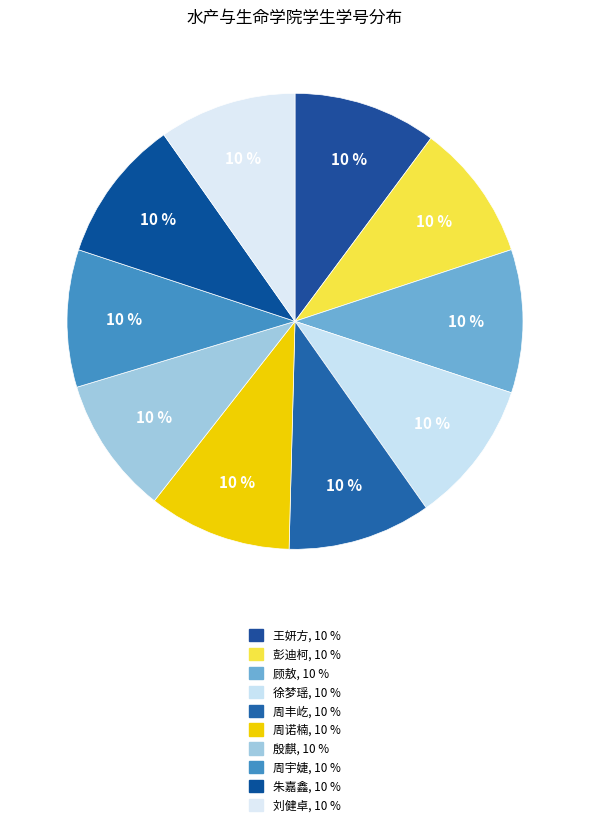

What percentage is the 周宇婕 slice, to the nearest percent?

10%